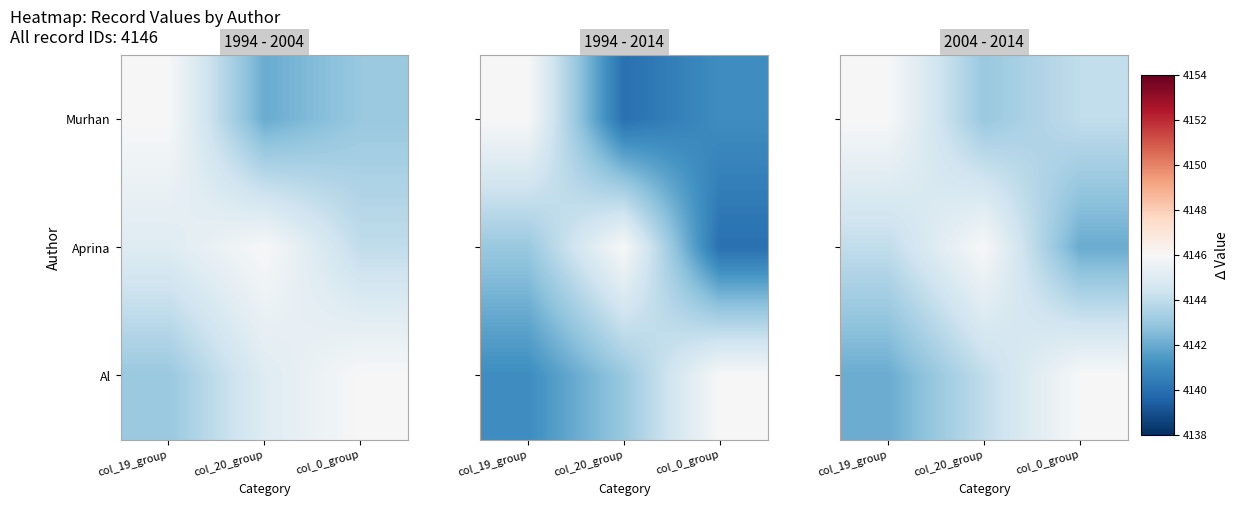

Between col_20_group and col_0_group, which is larger?

col_0_group